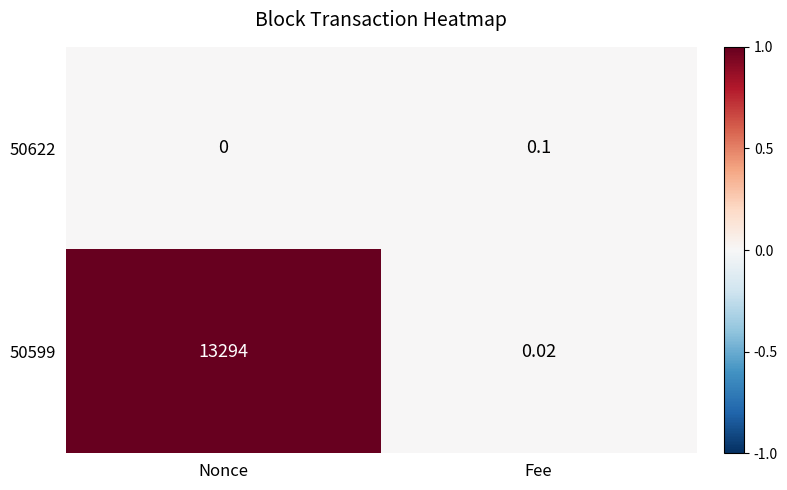

Rank the series by their average value, from lowest to highest.

50622, 50599